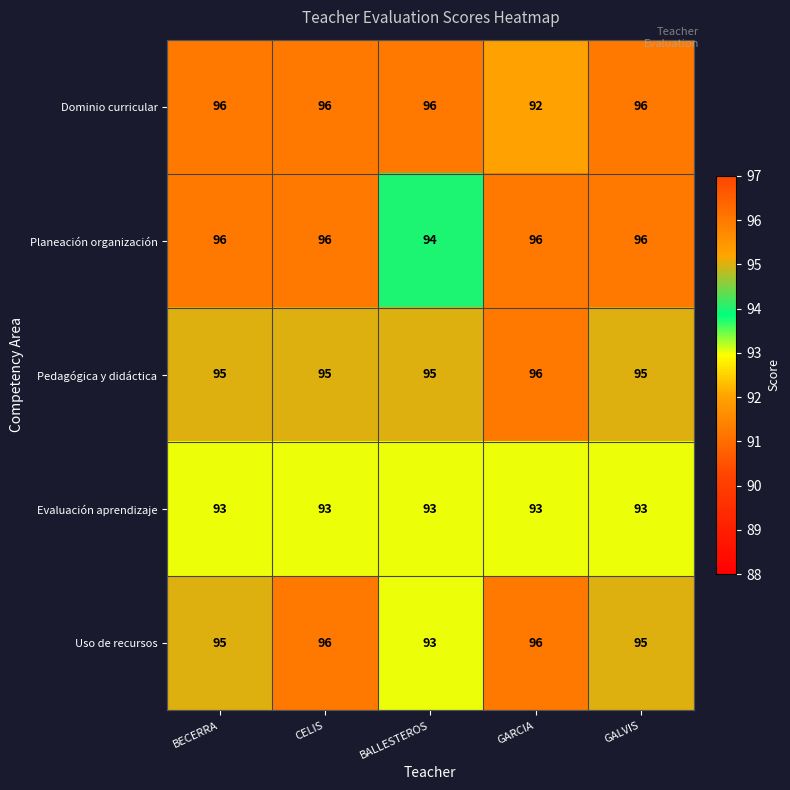

The value of Dominio curricular at GALVIS is 161. True or false?

False